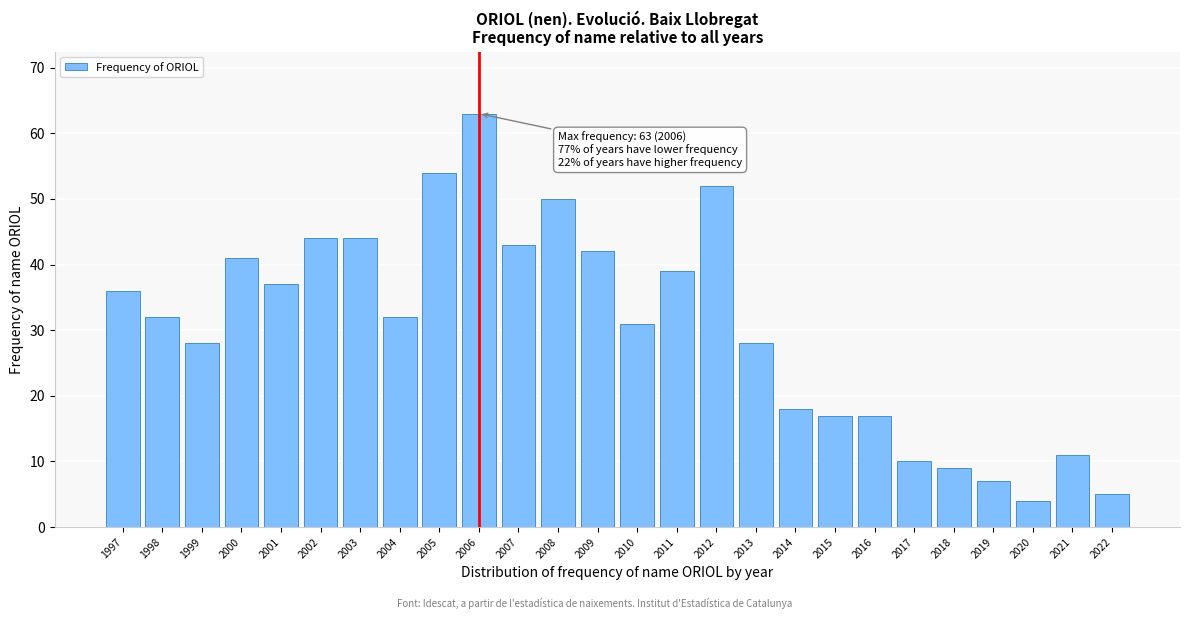

Reading left to right, list all the values displayed in this chart.

1997=36	1998=32	1999=28	2000=41	2001=37	2002=44	2003=44	2004=32	2005=54	2006=63	2007=43	2008=50	2009=42	2010=31	2011=39	2012=52	2013=28	2014=18	2015=17	2016=17	2017=10	2018=9	2019=7	2020=4	2021=11	2022=5